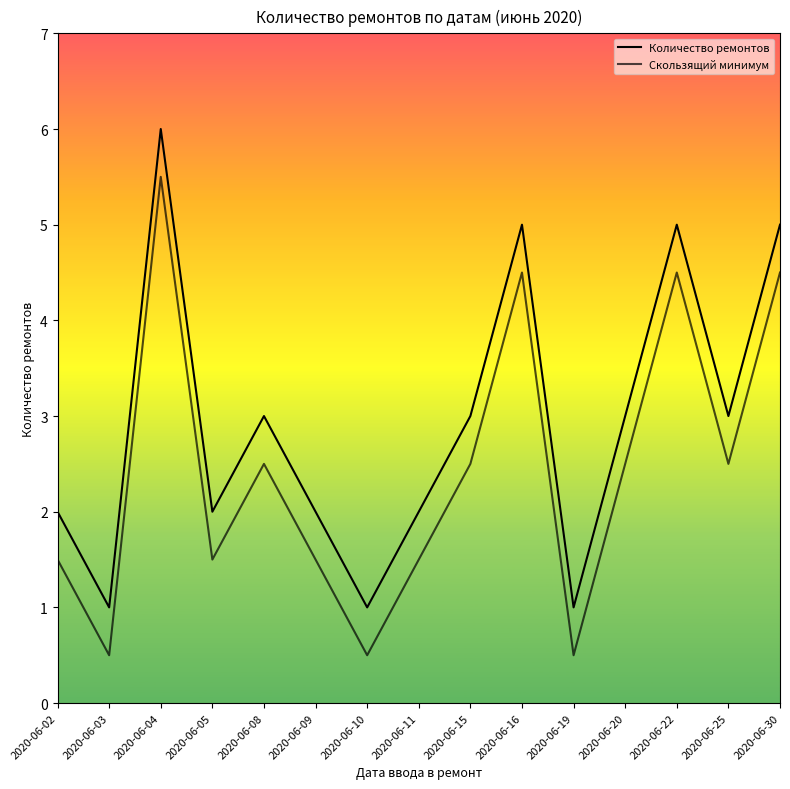

Reading left to right, list all the values displayed in this chart.

Количество ремонтов: 2020-06-02=2.0	2020-06-03=1.0	2020-06-04=6.0	2020-06-05=2.0	2020-06-08=3.0	2020-06-09=2.0	2020-06-10=1.0	2020-06-11=2.0	2020-06-15=3.0	2020-06-16=5.0	2020-06-19=1.0	2020-06-20=3.0	2020-06-22=5.0	2020-06-25=3.0	2020-06-30=5.0
Скользящий минимум: 2020-06-02=1.5	2020-06-03=0.5	2020-06-04=5.5	2020-06-05=1.5	2020-06-08=2.5	2020-06-09=1.5	2020-06-10=0.5	2020-06-11=1.5	2020-06-15=2.5	2020-06-16=4.5	2020-06-19=0.5	2020-06-20=2.5	2020-06-22=4.5	2020-06-25=2.5	2020-06-30=4.5